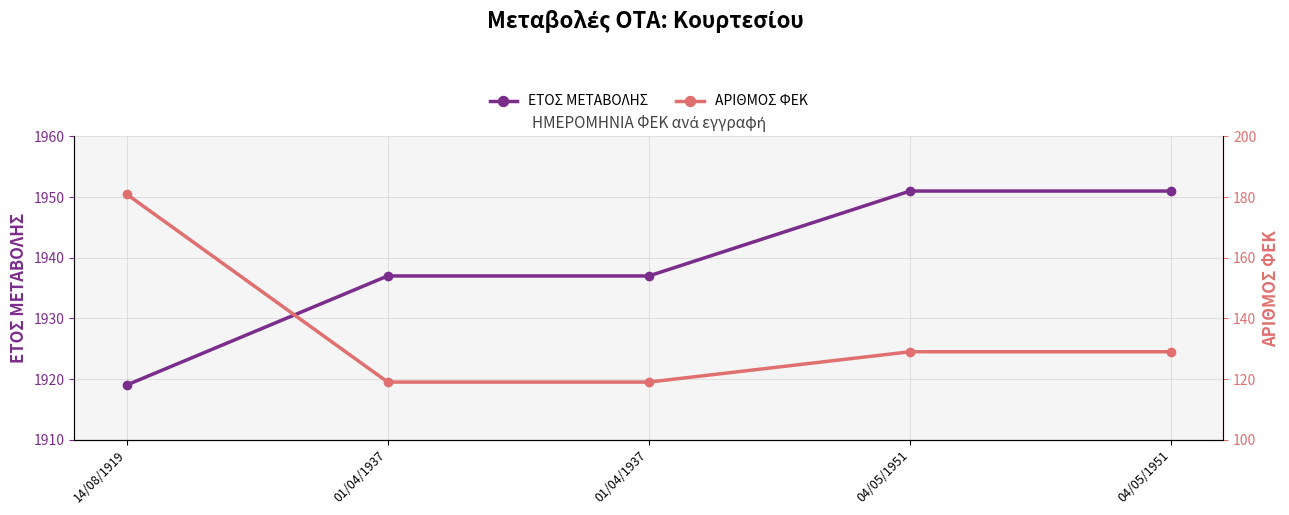

True or false: ΑΡΙΘΜΟΣ ΦΕΚ and ΕΤΟΣ ΜΕΤΑΒΟΛΗΣ cross at least once.

False